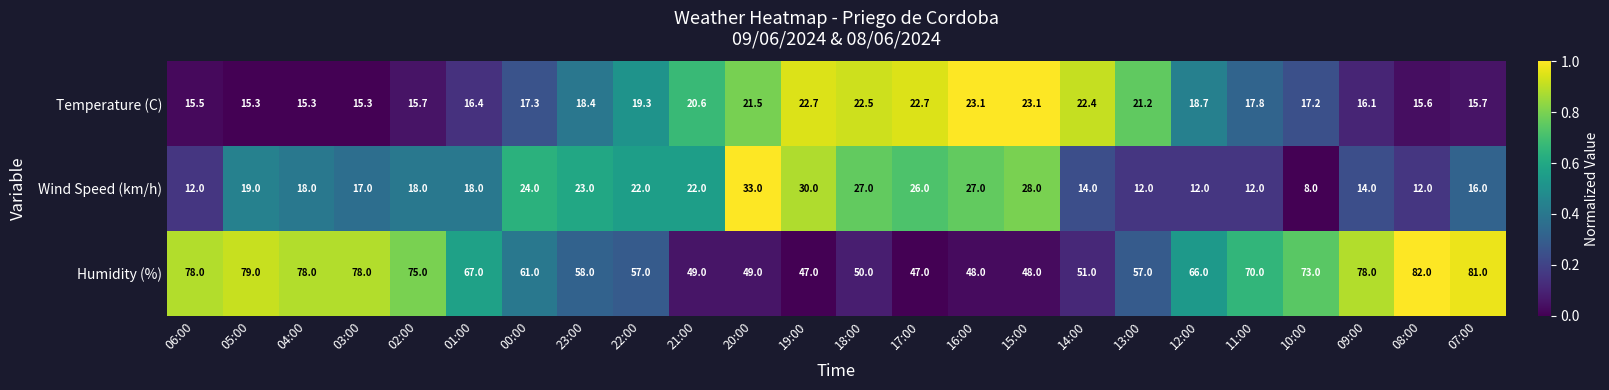

What is the smallest value displayed?

8.0